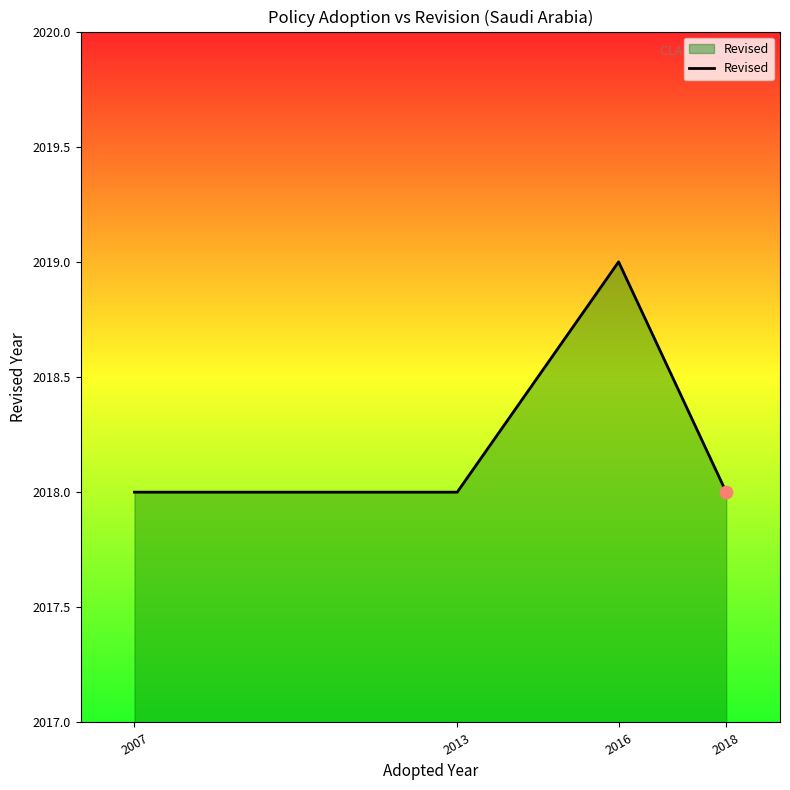

Approximately how many times larger is the value at 2018 compared to 2007?

1.0